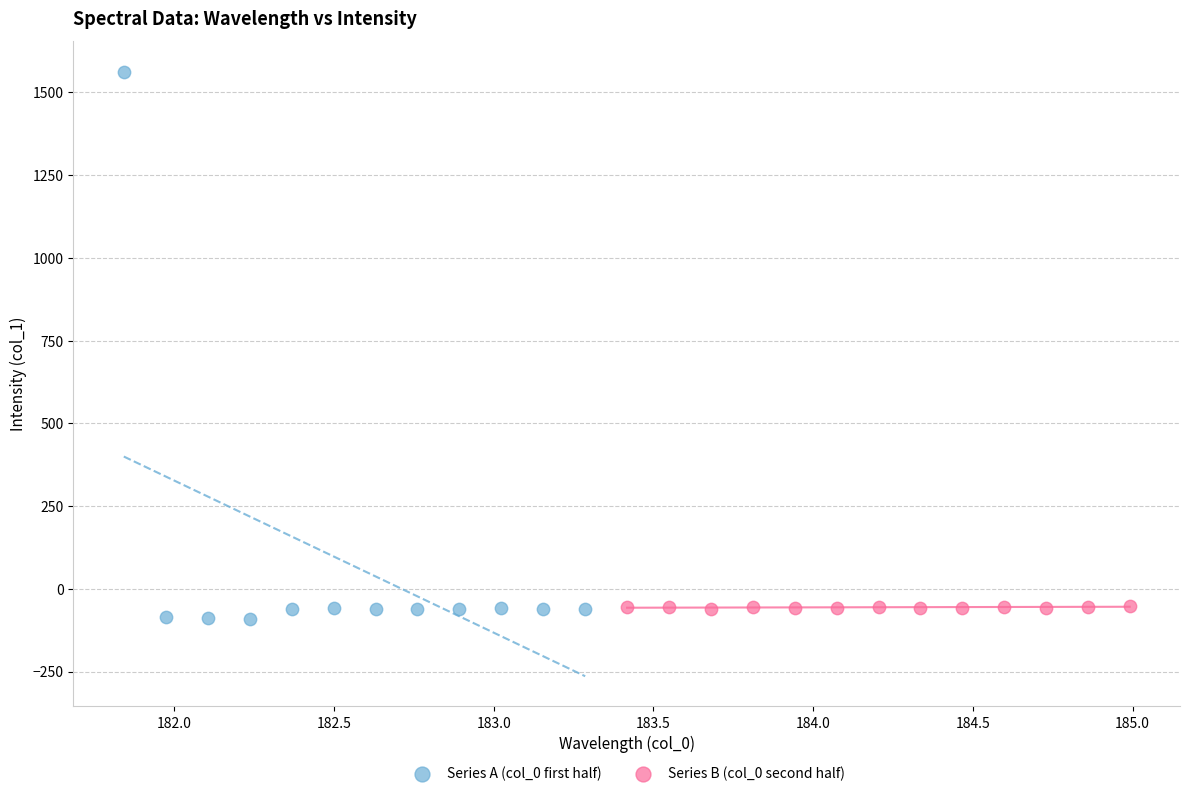

Which series contains the highest Y value?

Series A (col_0 first half)